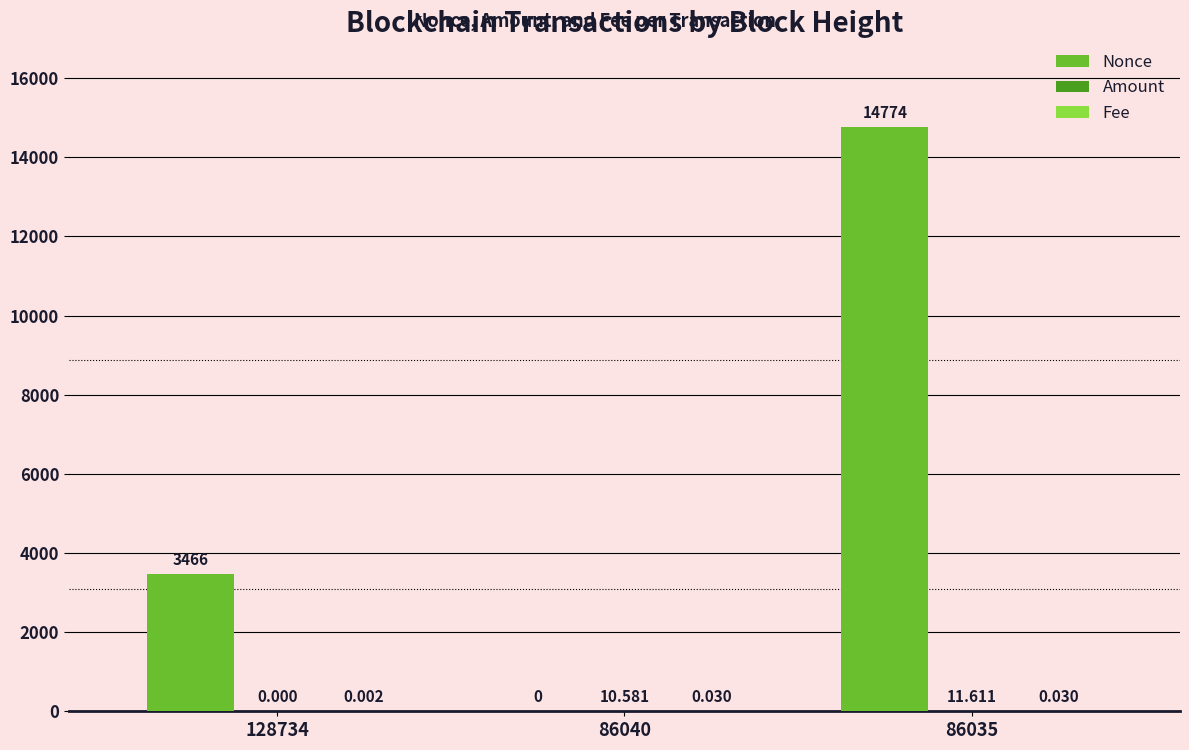

At which label does Nonce reach its peak?

86035